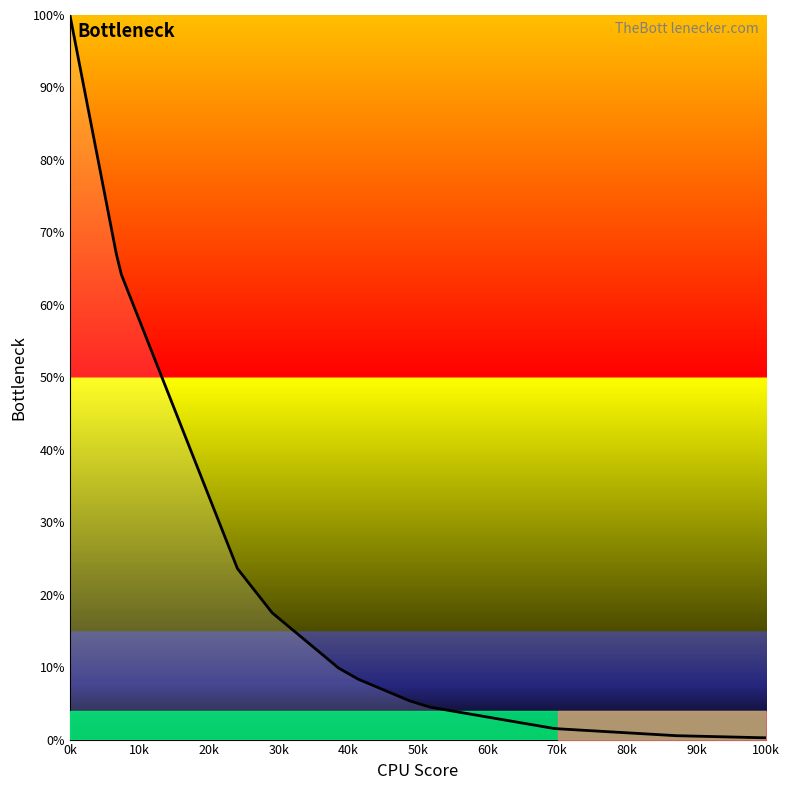

What is the difference between the maximum and minimum values?

99.8